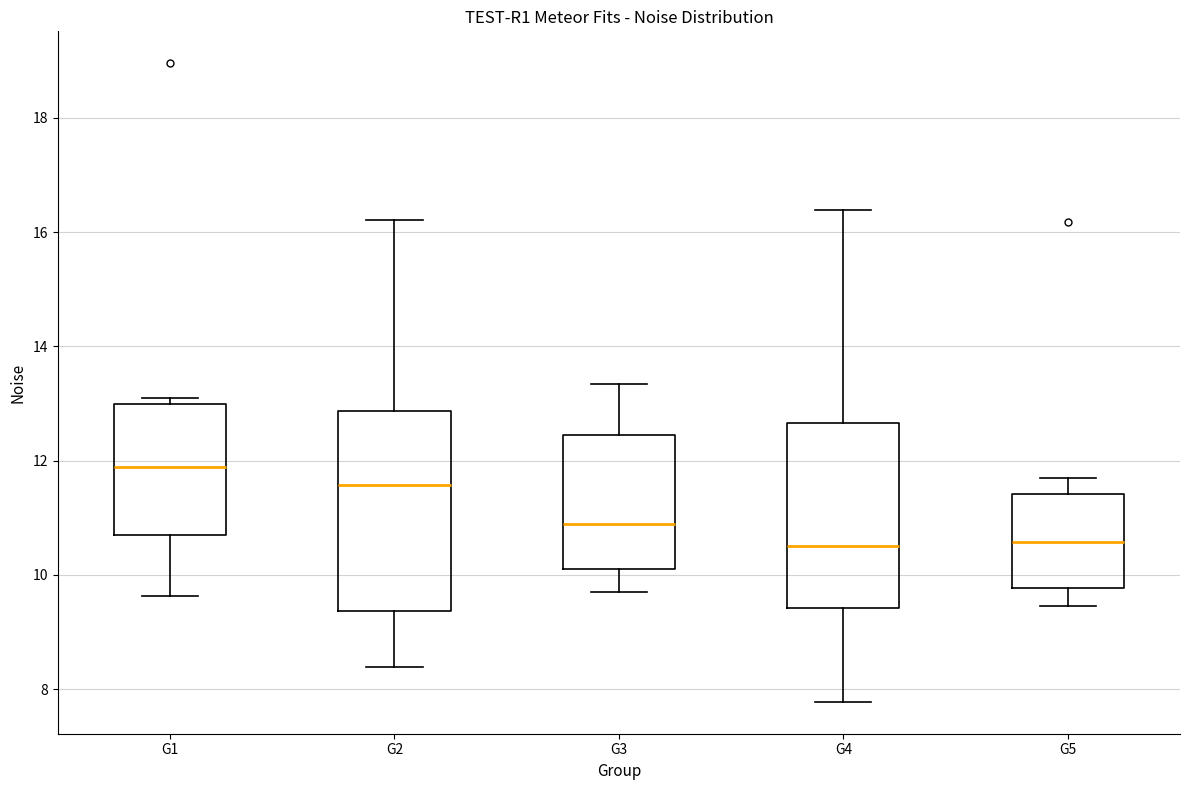

Which box has the highest median line?

G1